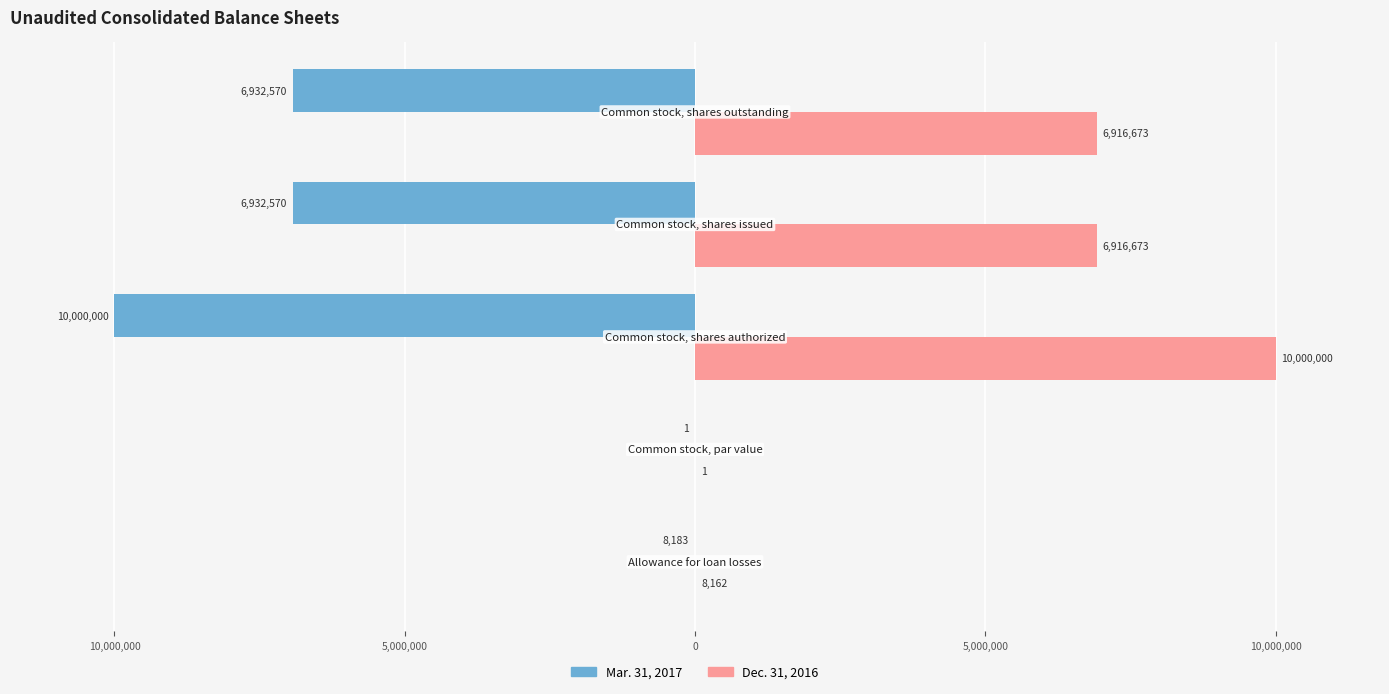

What are all the series names shown in the legend?

Mar. 31, 2017, Dec. 31, 2016